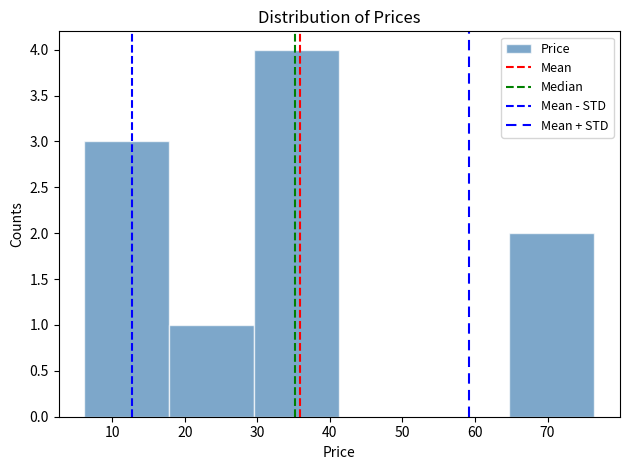

Reading left to right, list every bar in this chart as the range it spans on the x-axis followed by its height. Neither the bar edges nor the heights are printed on the chart, so give them approximately, as read against the axes.

6 to 18: 3
18 to 30: 1
30 to 41: 4
41 to 53: 0
53 to 65: 0
65 to 76: 2